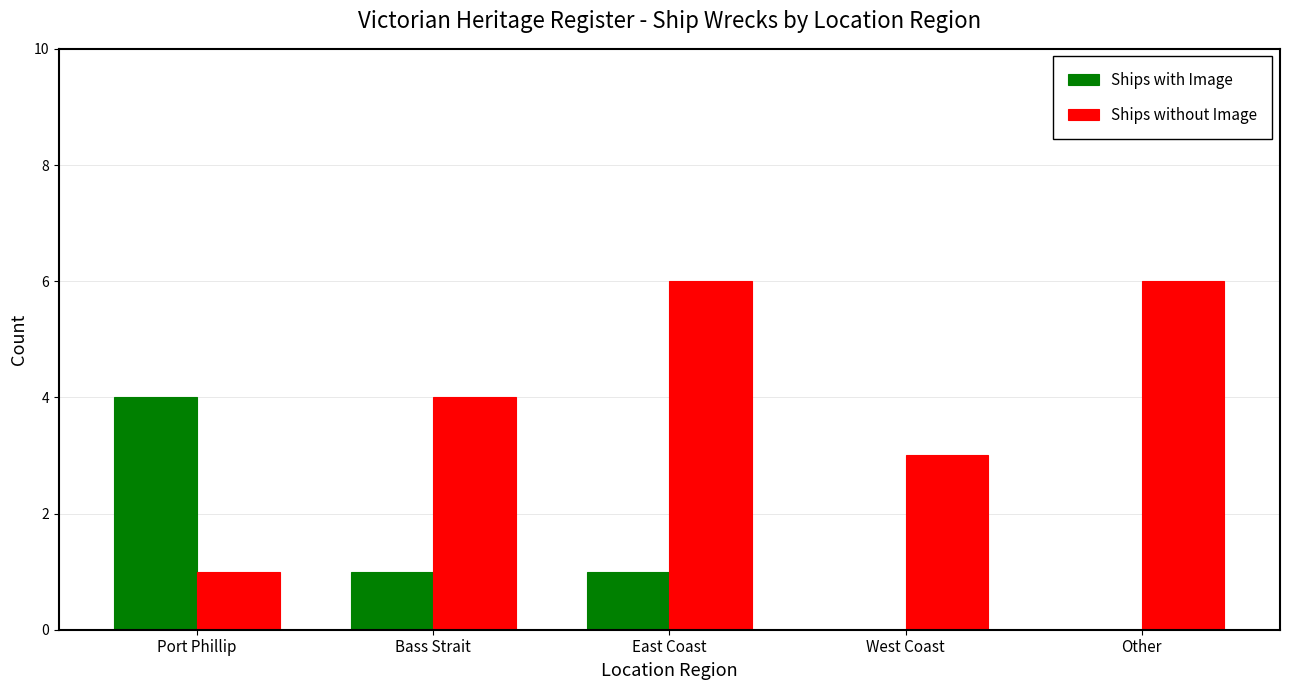

What is the total value across all series at Bass Strait?

5